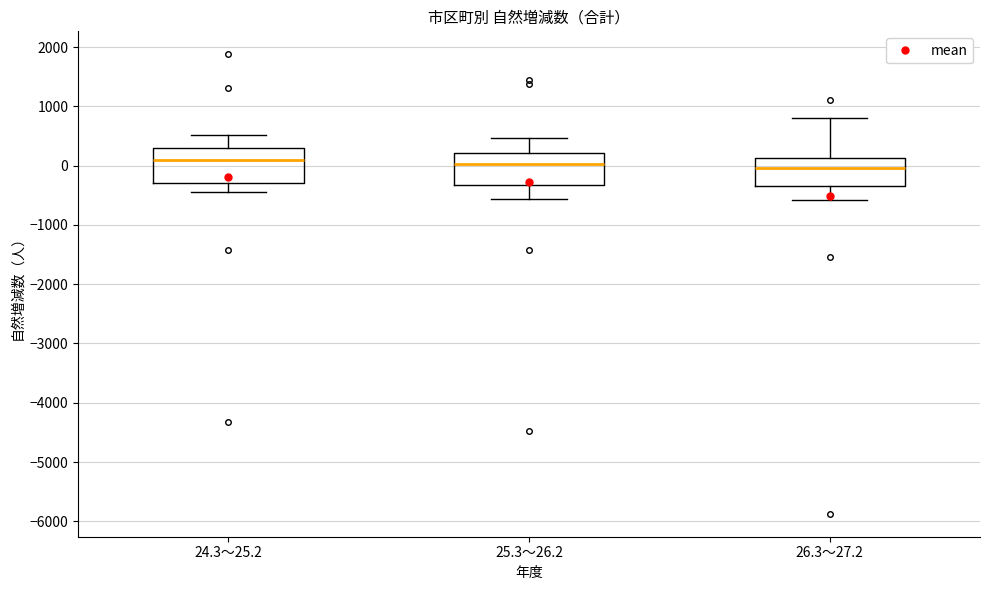

Reading left to right, read every box against the y-axis: the position of its median line, the range the box covers, and the ends of its whiskers. The values are not printed on the chart, so give them approximately, as read against the axis.

24.3～25.2: median 100, box -300 to 300, whiskers -400 to 500
25.3～26.2: median 0, box -300 to 200, whiskers -600 to 500
26.3～27.2: median 0, box -300 to 100, whiskers -600 to 800